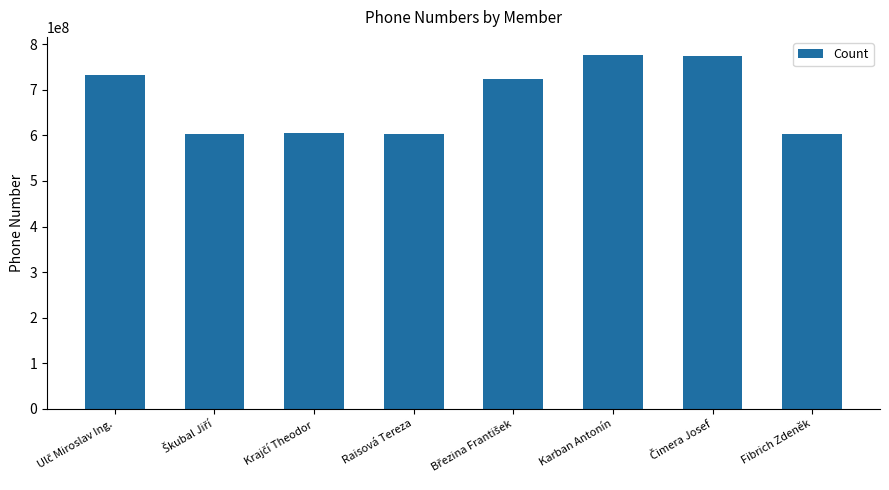

What is the value of the 7th bar from the left?

775226577